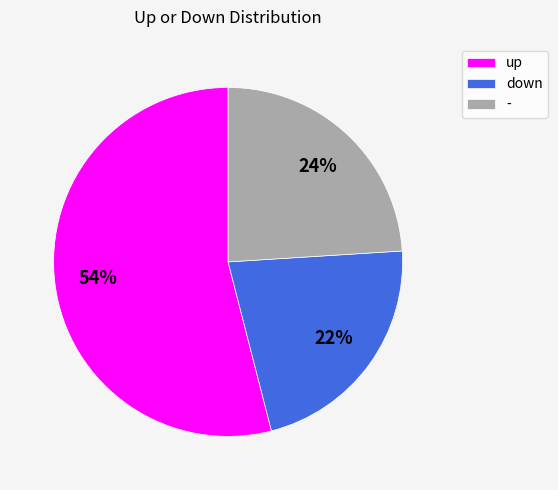

How many segments does this pie chart have?

3